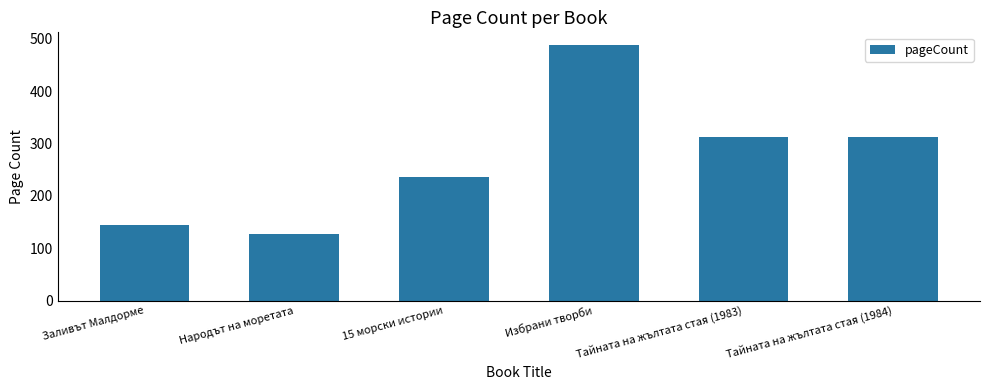

What is the difference between the maximum and minimum values?

360